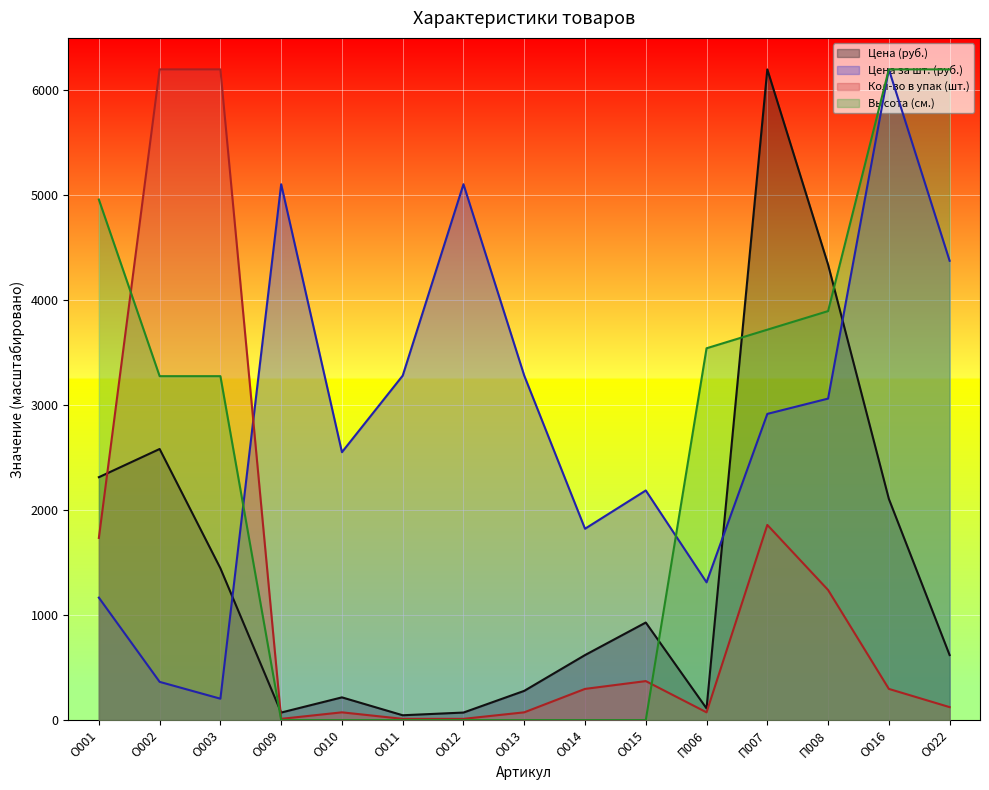

What position from the right is О010?

11